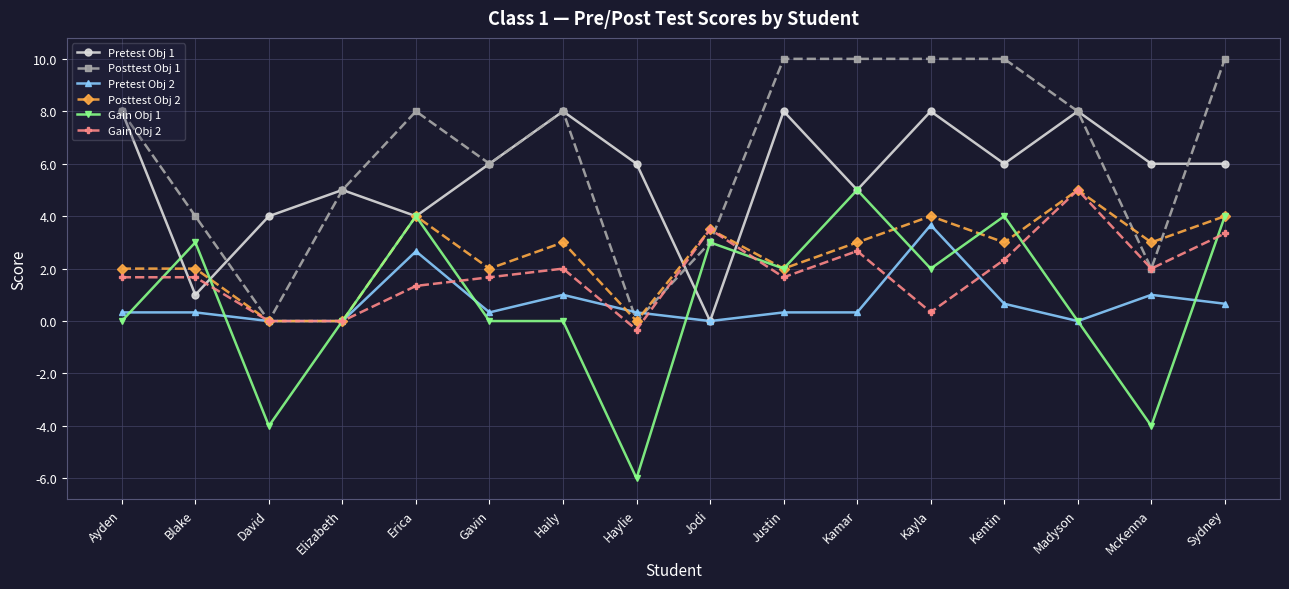

True or false: Posttest Obj 1 has more than 1 interior local peaks.

True